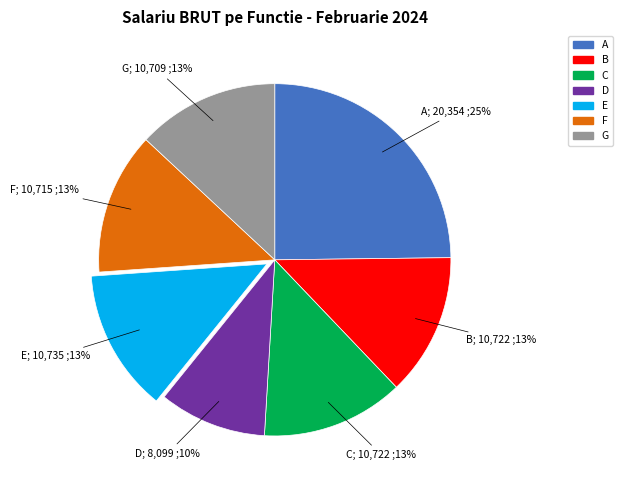

To the nearest percent, what is the difference between the largest and smallest slice percentages?

15%